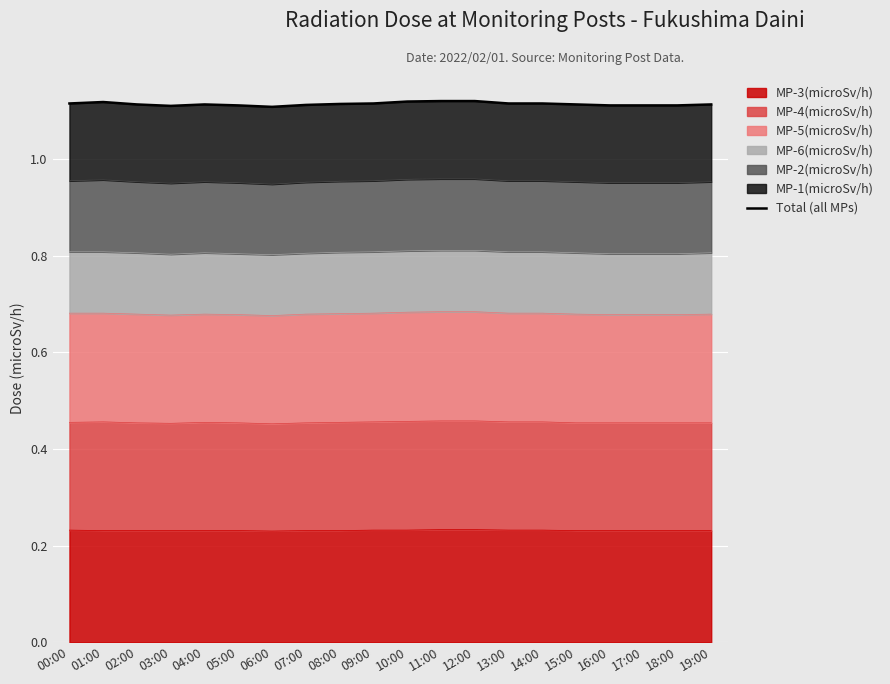

The chart shows a value of 1.6 at 04:00. True or false?

False